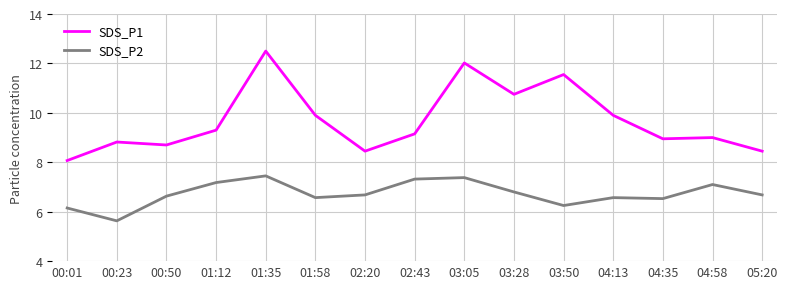

What is the greatest value displayed?

12.5